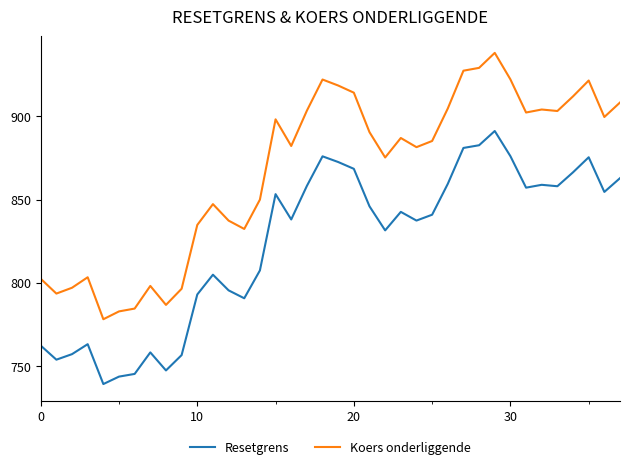

What is the difference between the maximum and second lowest values in the Resetgrens series?

147.4